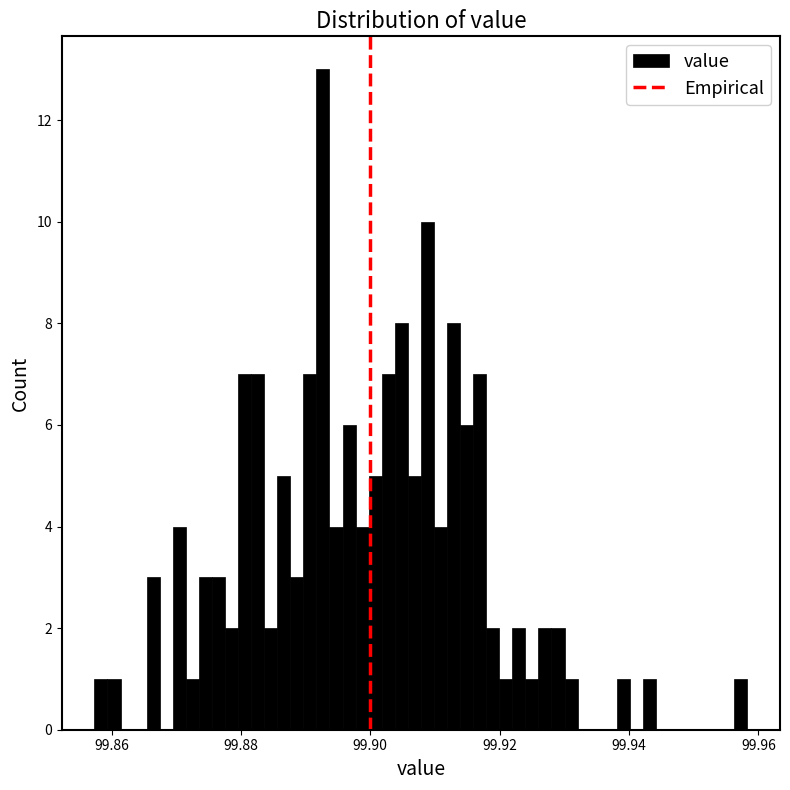

Read against the x-axis, roughly where is the centre of the tallest bar?

99.892